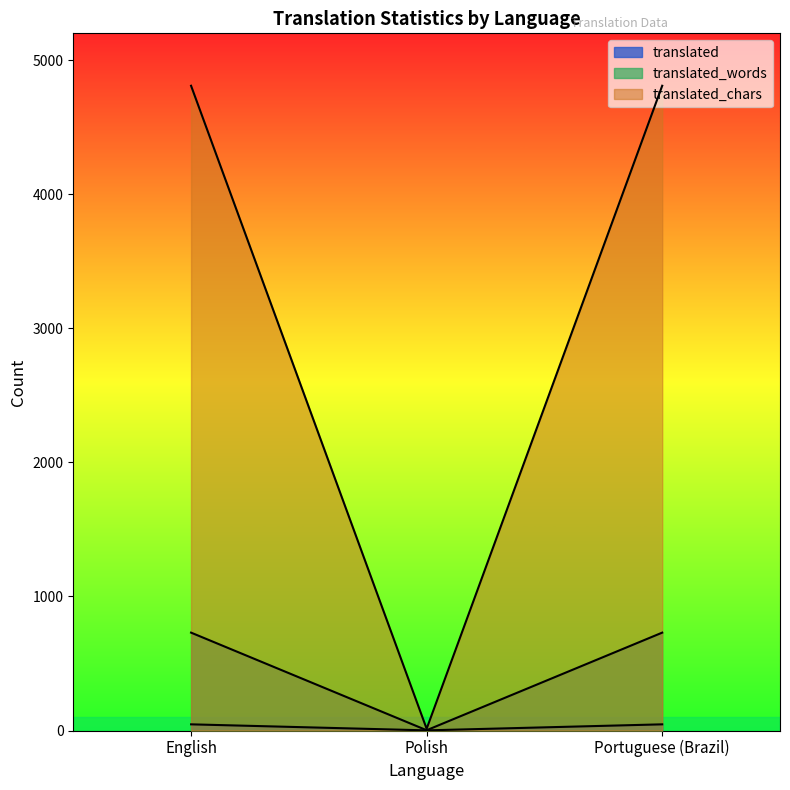

Which series changed the most between Polish and Portuguese (Brazil)?

translated_chars